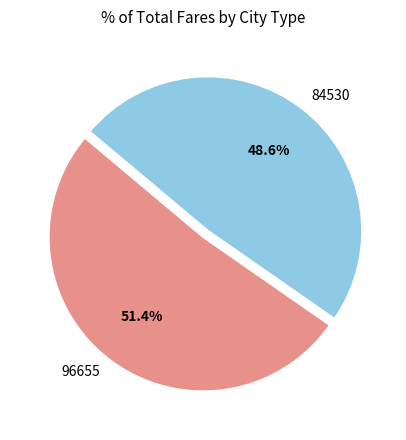

To the nearest percent, what portion does 84530 represent?

49%